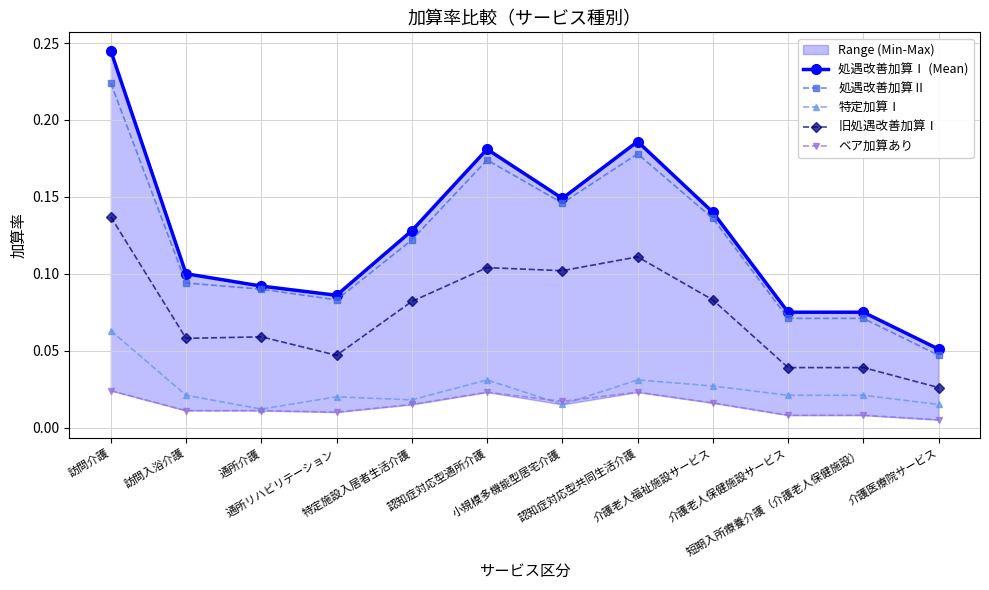

True or false: 処遇改善加算Ⅱ has a value of 0.1 at 特定施設入居者生活介護.

True